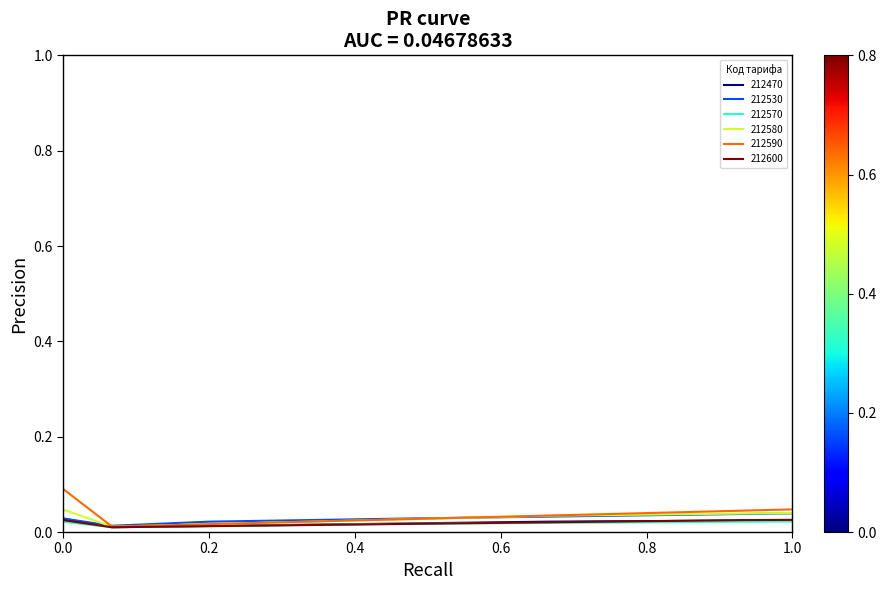

Which series has the largest range (max minus min)?

212590